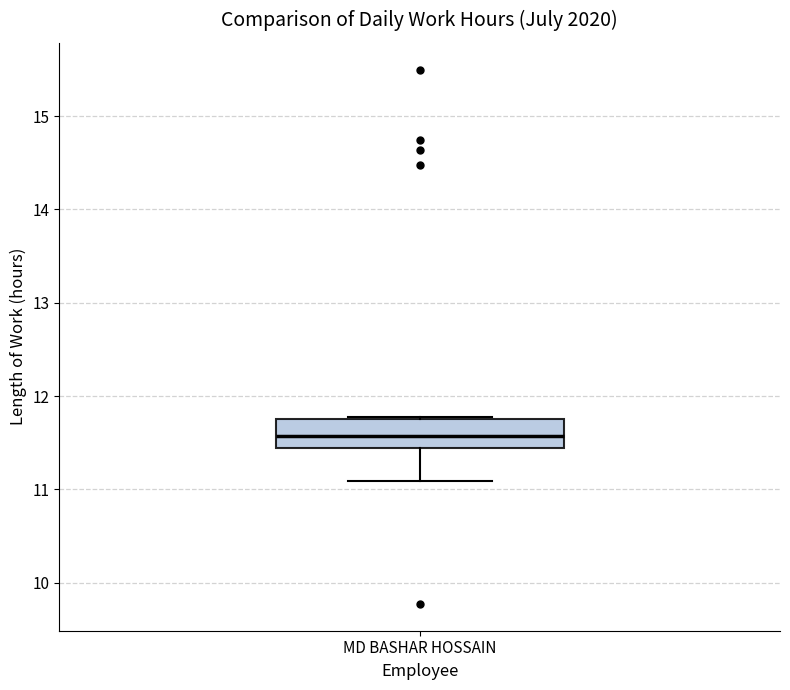

Transcribe this box plot: give where the median line is, the range the box spans, and where the two whiskers end, as read against the y-axis. The values are not printed on the chart, so give them approximately, as read against the axis.

median 11.6, box 11.4 to 11.8, whiskers 11.1 to 11.8